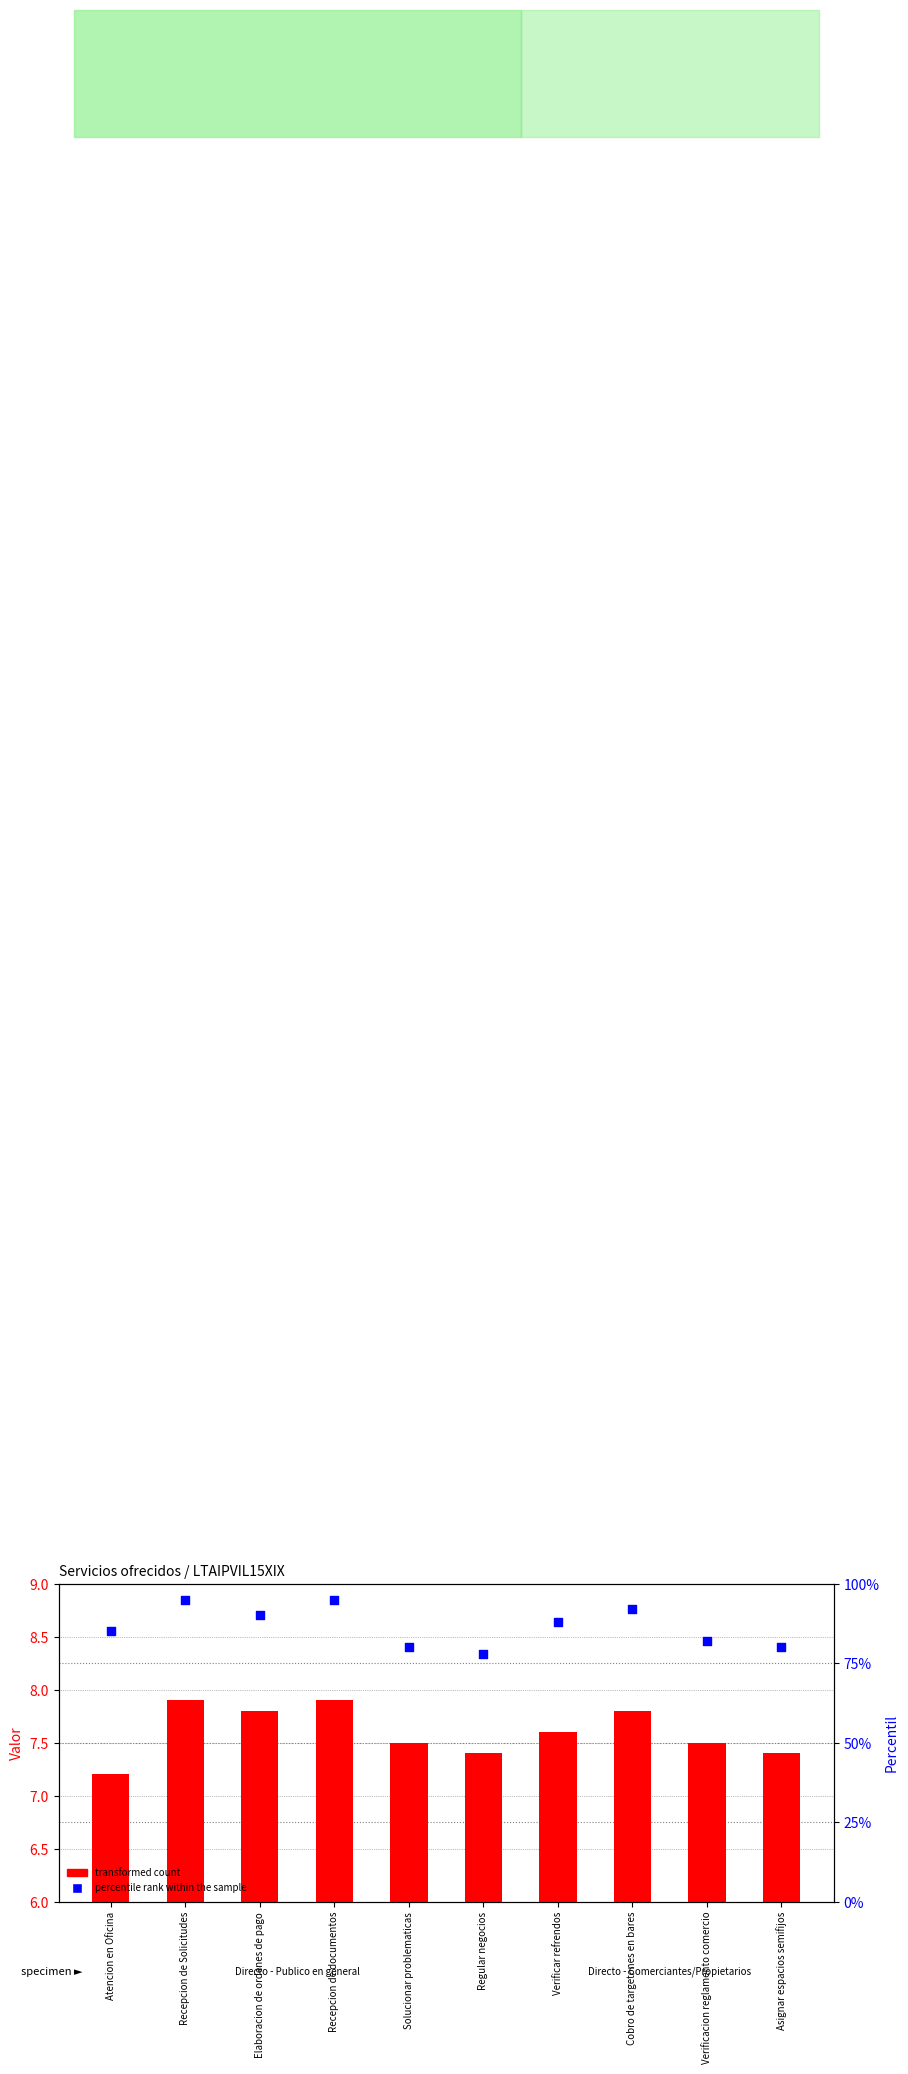

At how many categories does at least one series exceed 11?

10